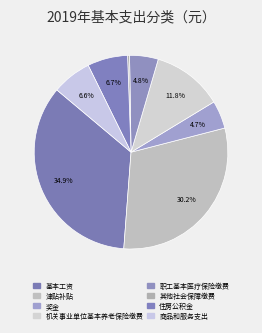

The 机关事业单位基本养老保险缴费 slice represents 12% of the pie. True or false?

True